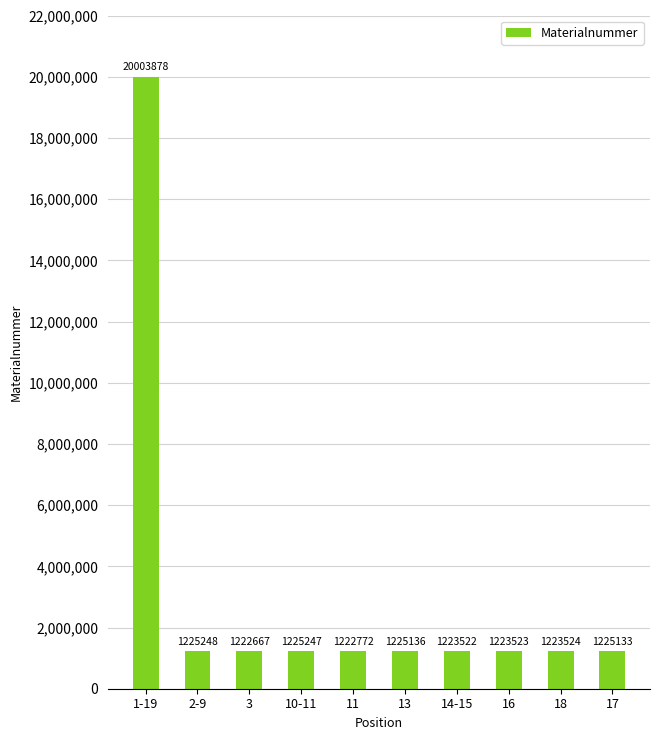

How many bars are there in total?

10